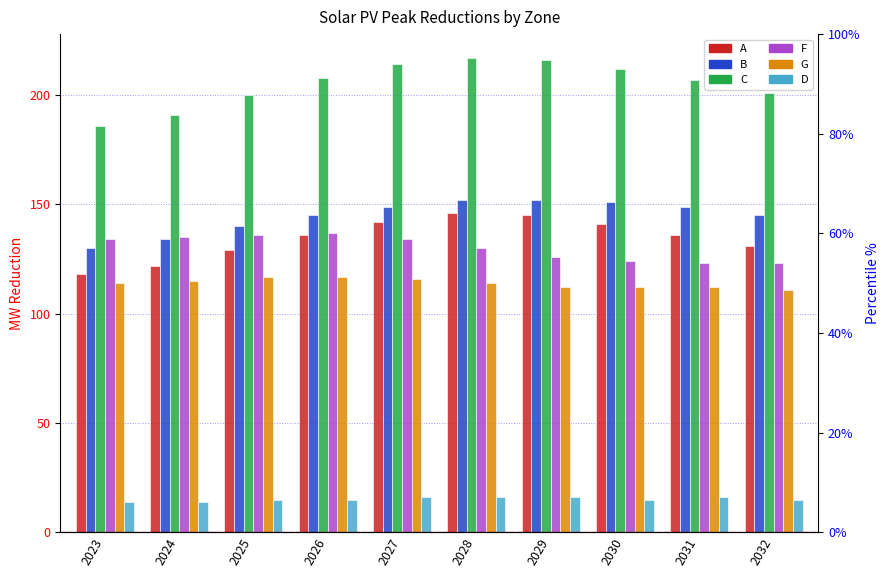

What is the difference between the maximum and minimum values in the C series?

31